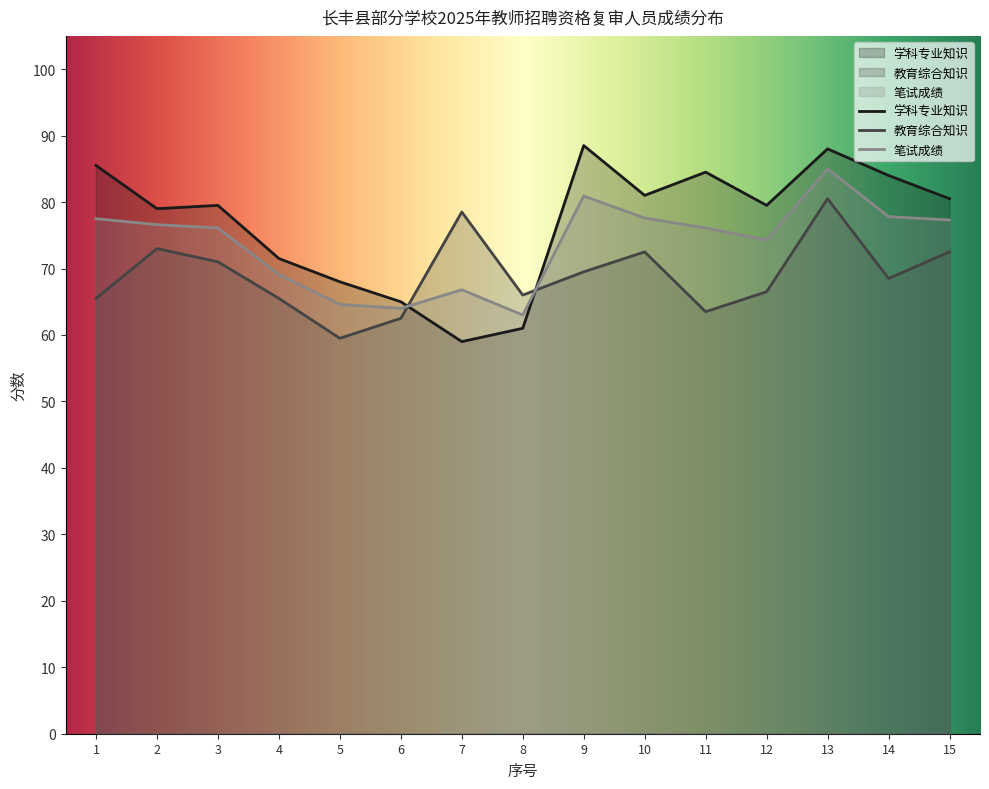

What is the value of the 笔试成绩 point at the 4th from the left?

69.1